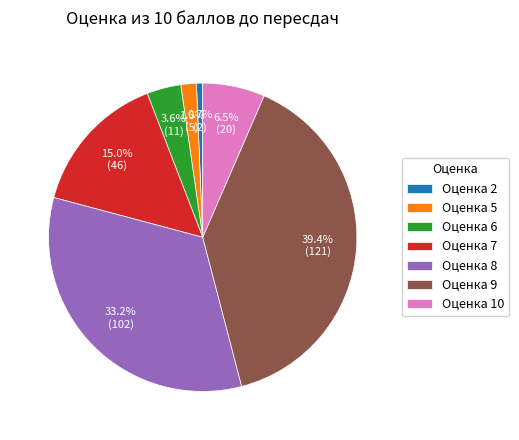

Which has a higher value, Оценка 2 or Оценка 10?

Оценка 10